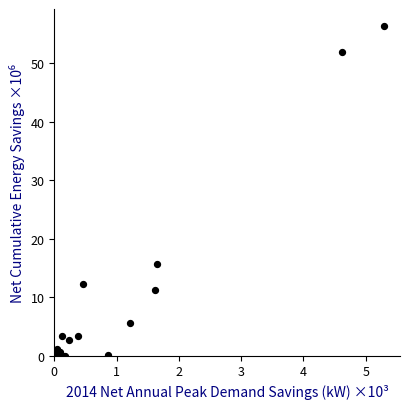

What Y value in the scatter plot is closest to 28?

15.7